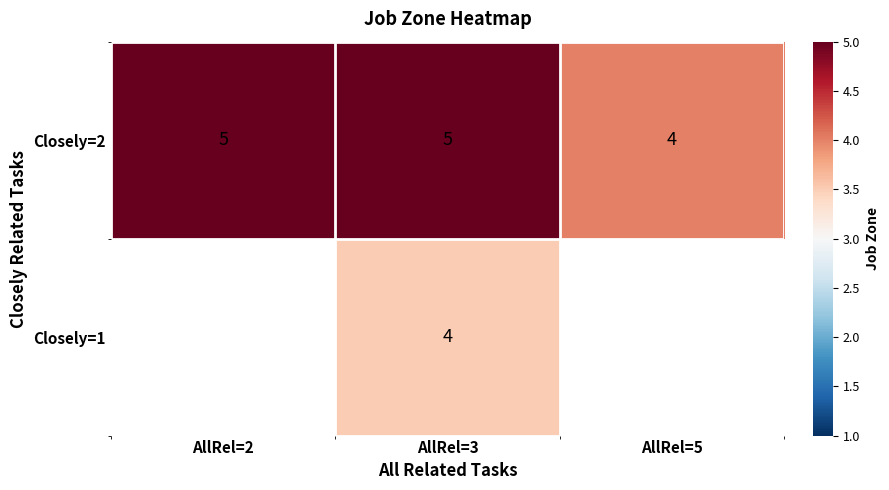

Is it true that Closely=2 equals 1.1 at AllRel=5?

False